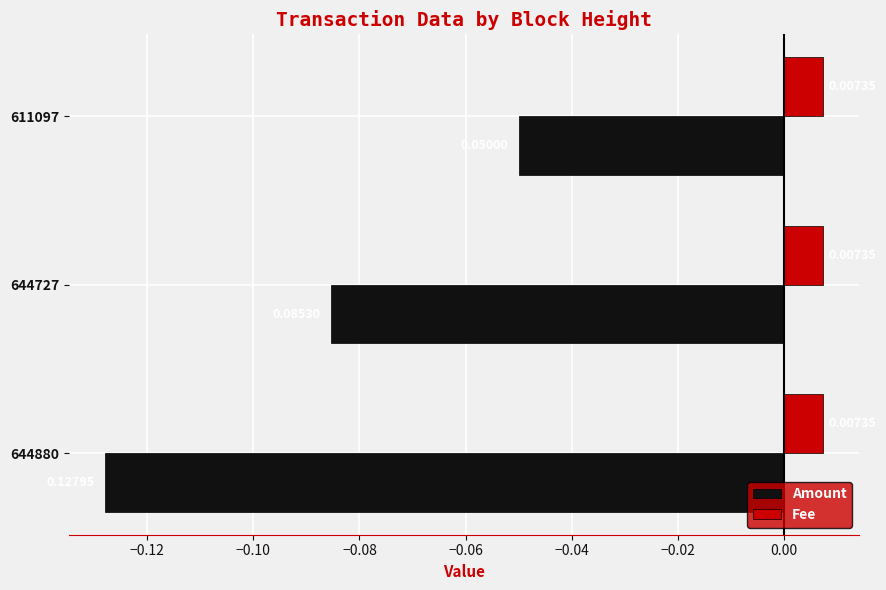

At which category does the chart reach its minimum across all series?

644880